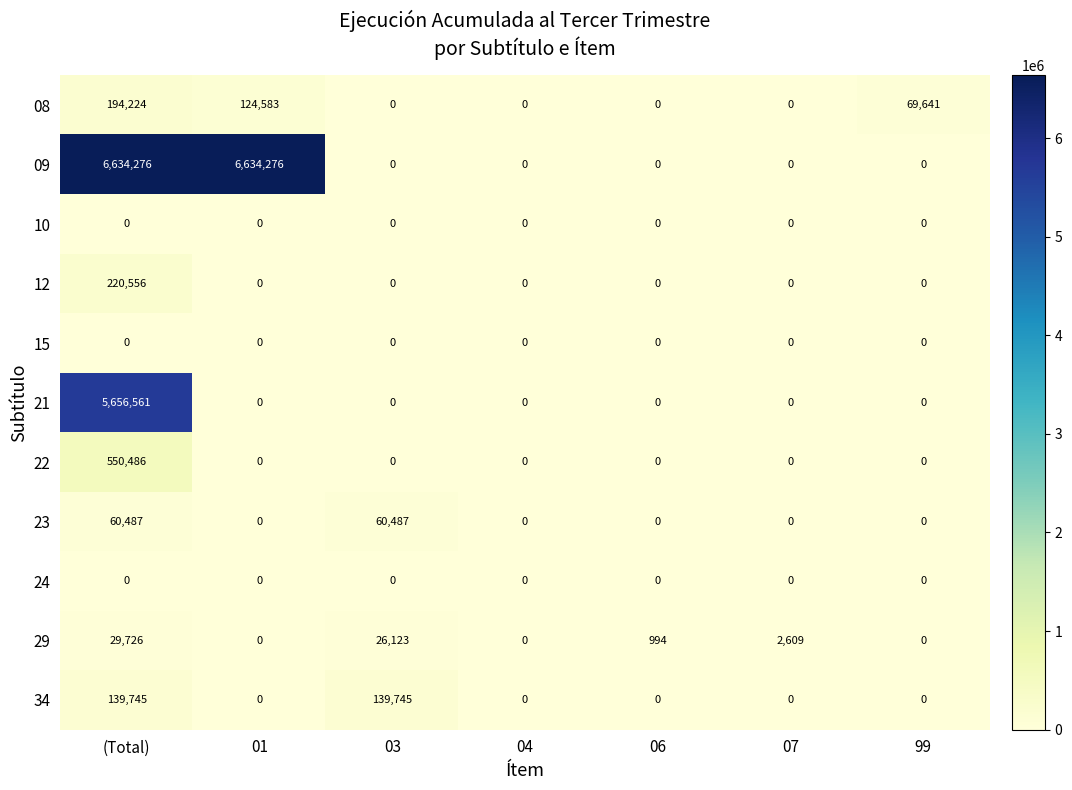

At how many categories does at least one series exceed 2969026?

2